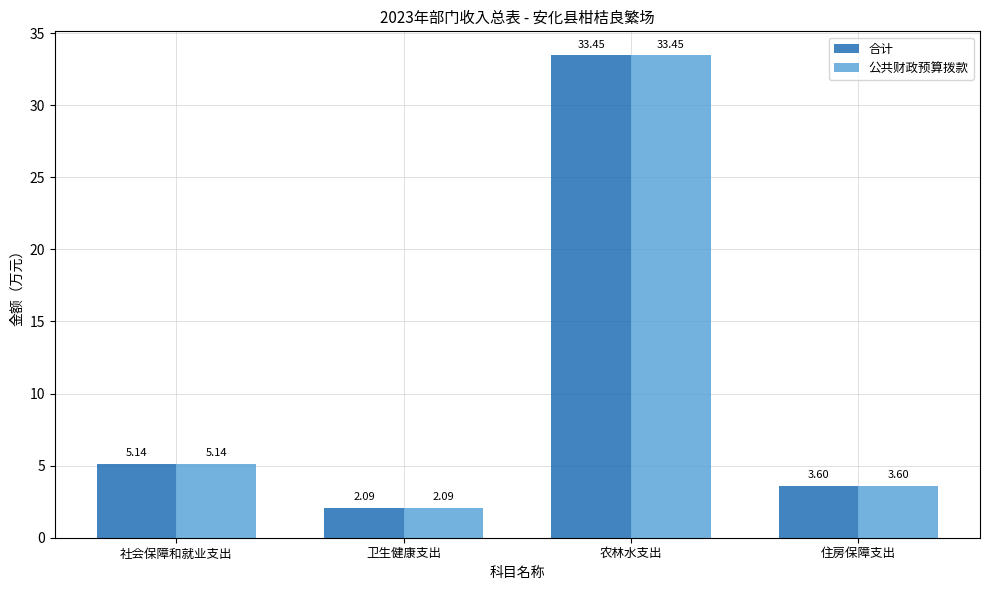

What is the lowest value of the 公共财政预算拨款 series?

2.1